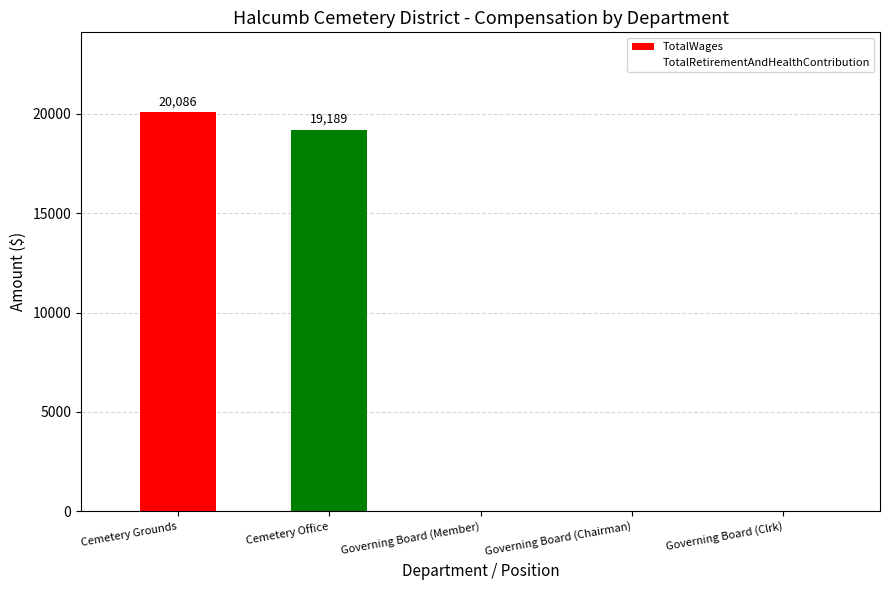

What is the change in value from Cemetery Grounds to Governing Board (Chairman)?

-20086